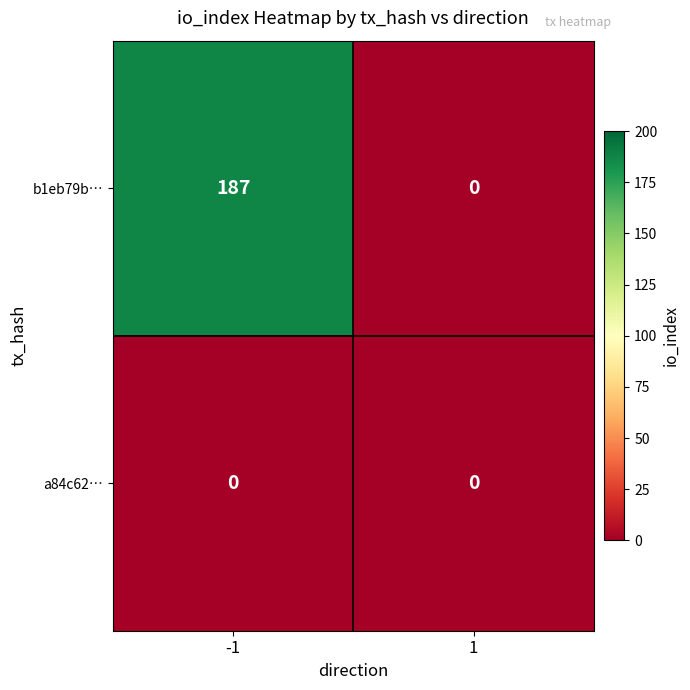

List the series in order of their peak value, highest first.

b1eb79b…, a84c62…